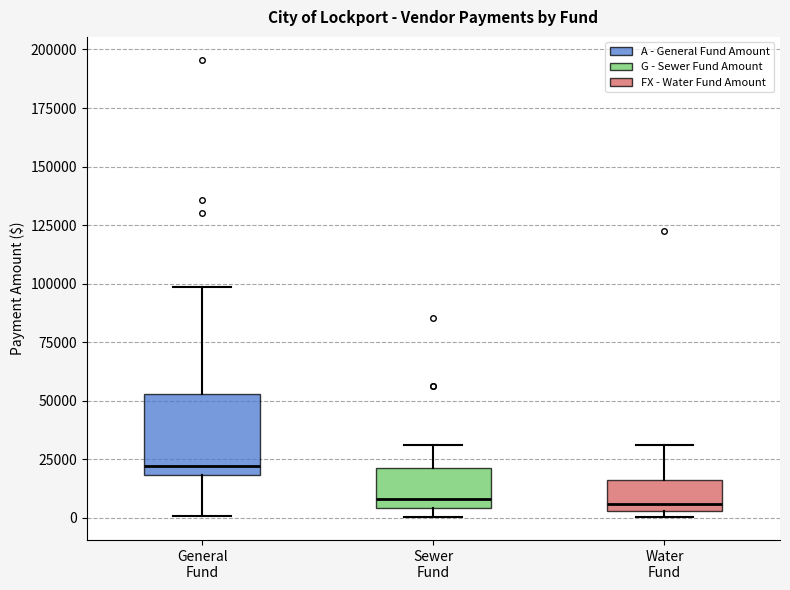

Comparing the boxes themselves (not the whiskers), which one is the tallest?

General Fund